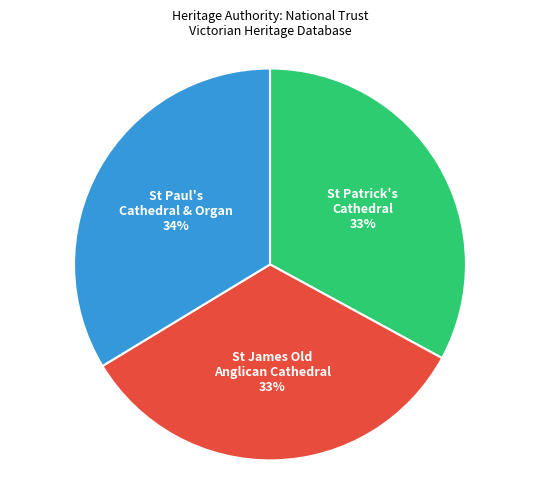

To the nearest percent, what is the average slice percentage?

33%